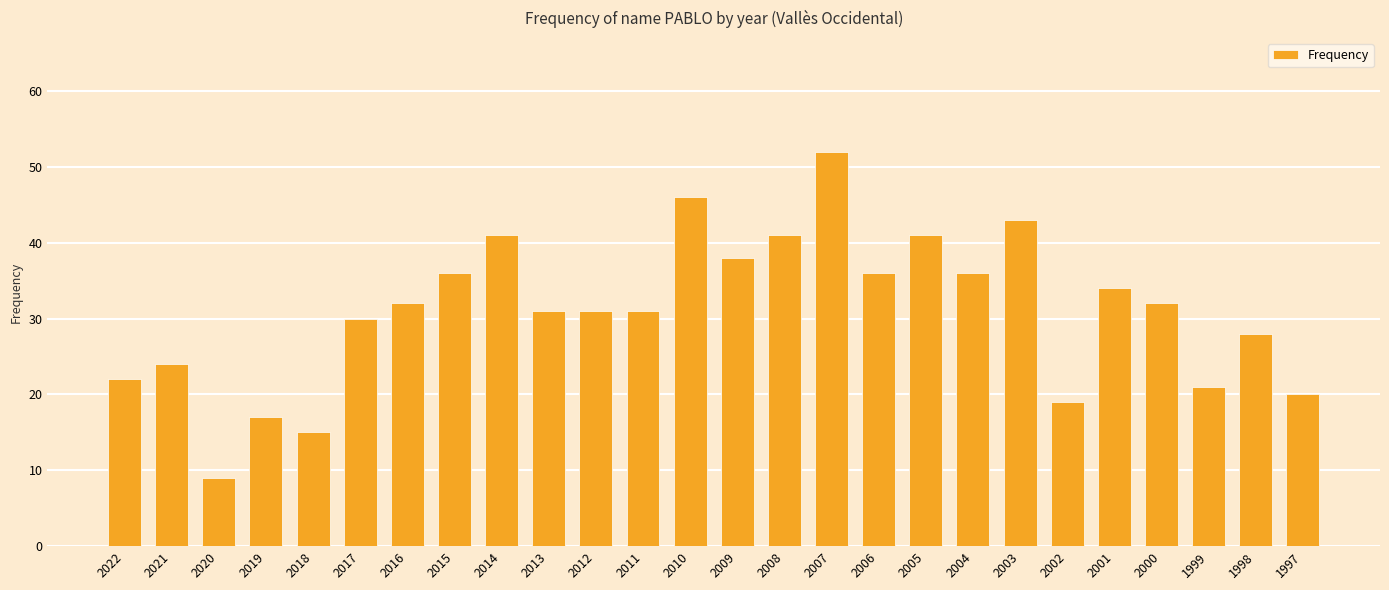

What is the greatest value displayed?

52